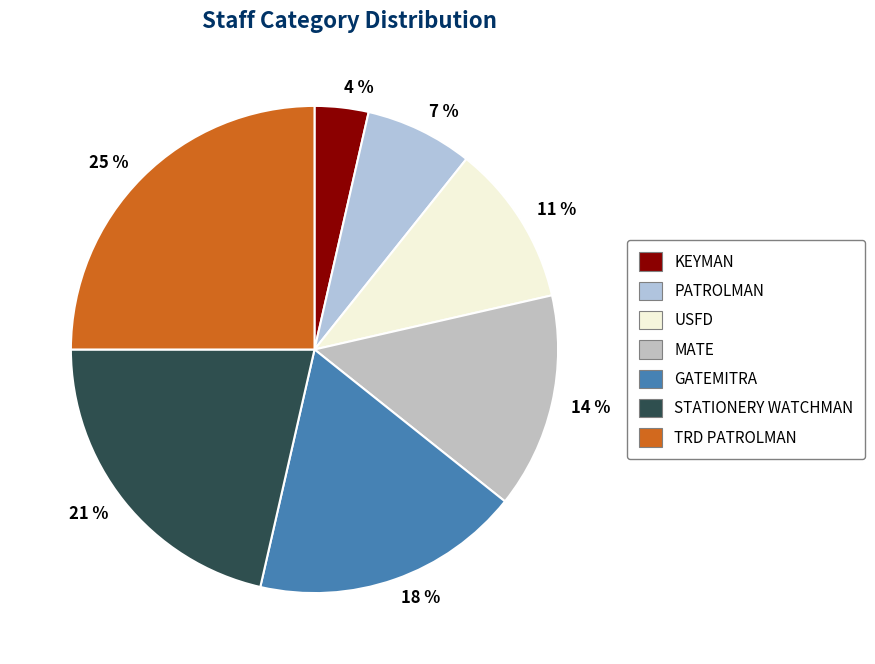

To the nearest percent, what is the difference between the GATEMITRA and MATE slice percentages?

4%